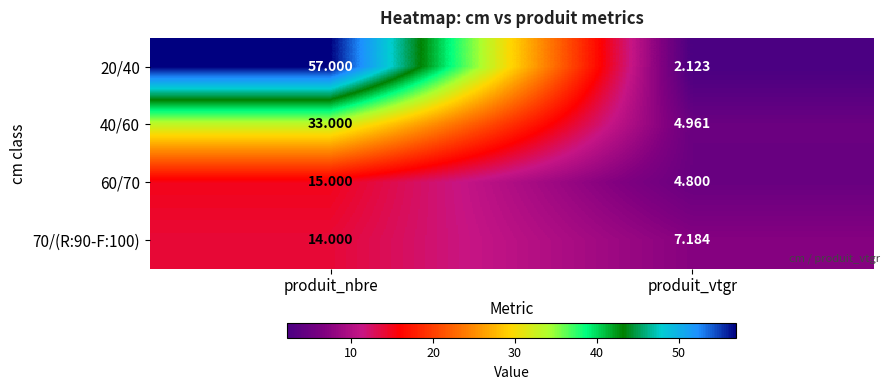

What is the difference between the highest and lowest values at produit_nbre?

43.0